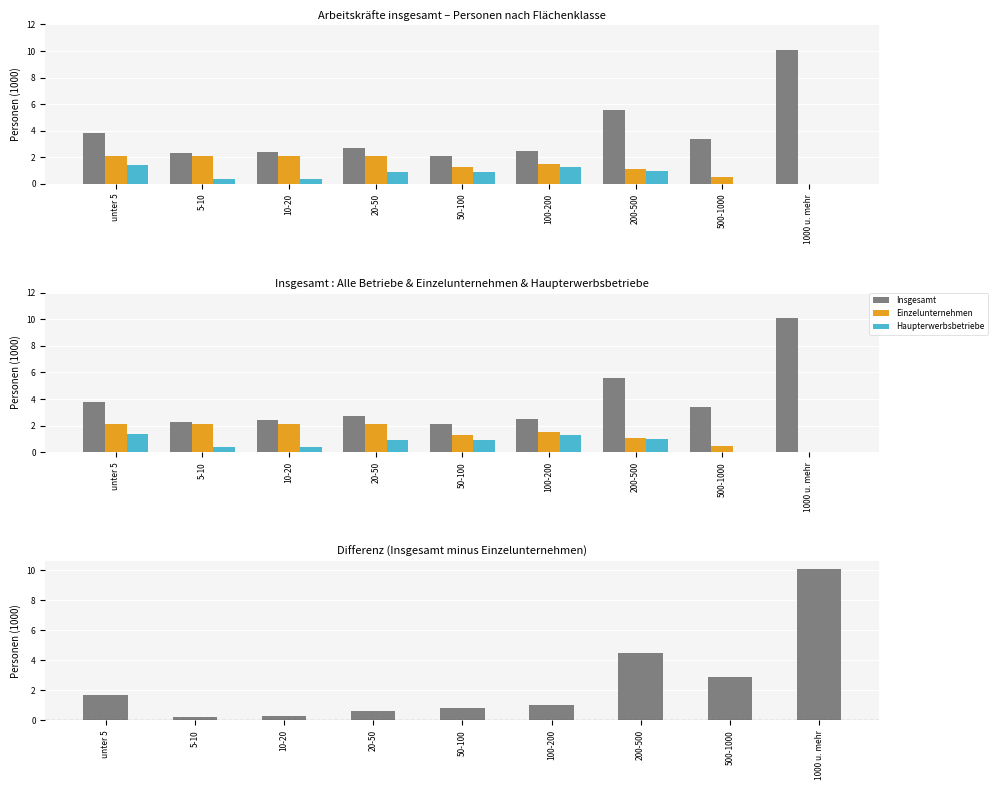

List the labels in order of Insgesamt value, smallest first.

50-100, 5-10, 10-20, 100-200, 20-50, 500-1000, unter 5, 200-500, 1000 u. mehr